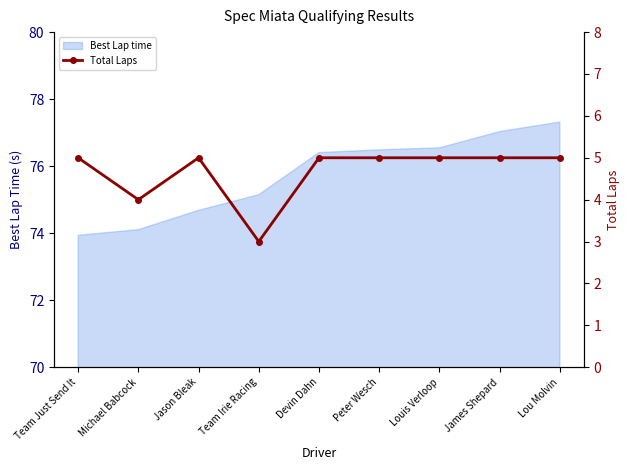

What is the lowest value of the Best Lap time series?

73.9